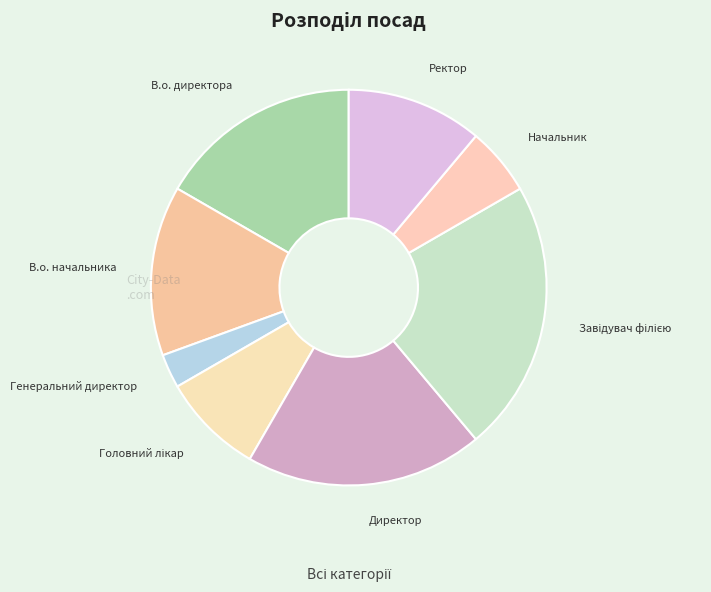

True or false: Начальник accounts for 1% of the total.

False